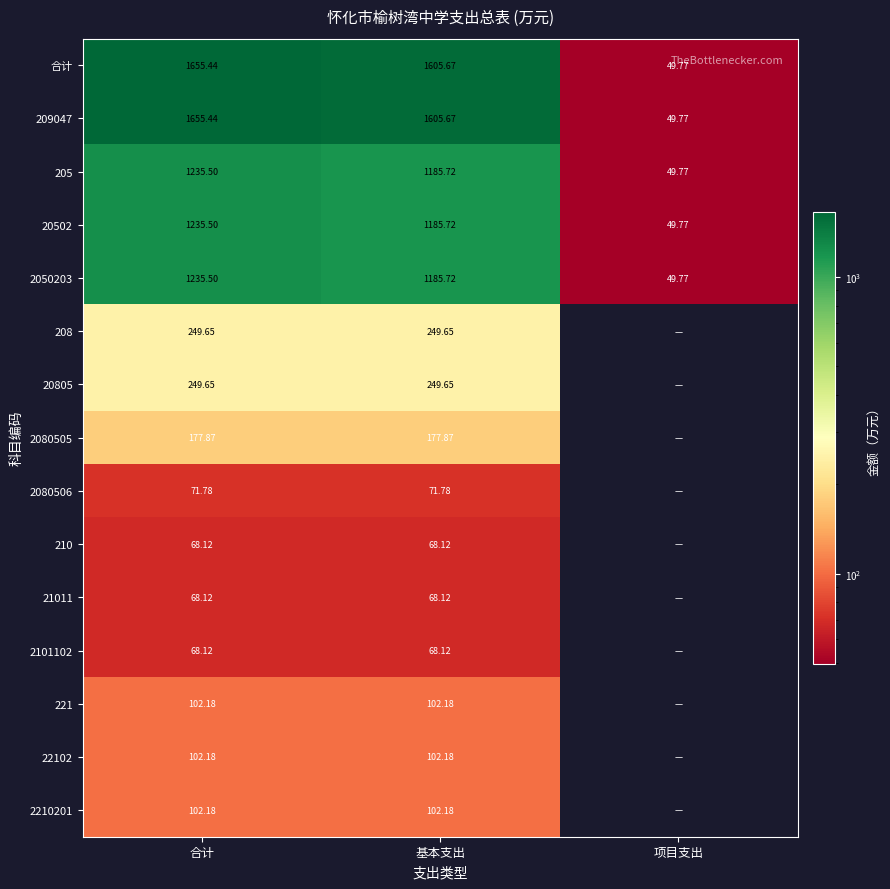

Which has a higher value, 基本支出 or 项目支出?

基本支出